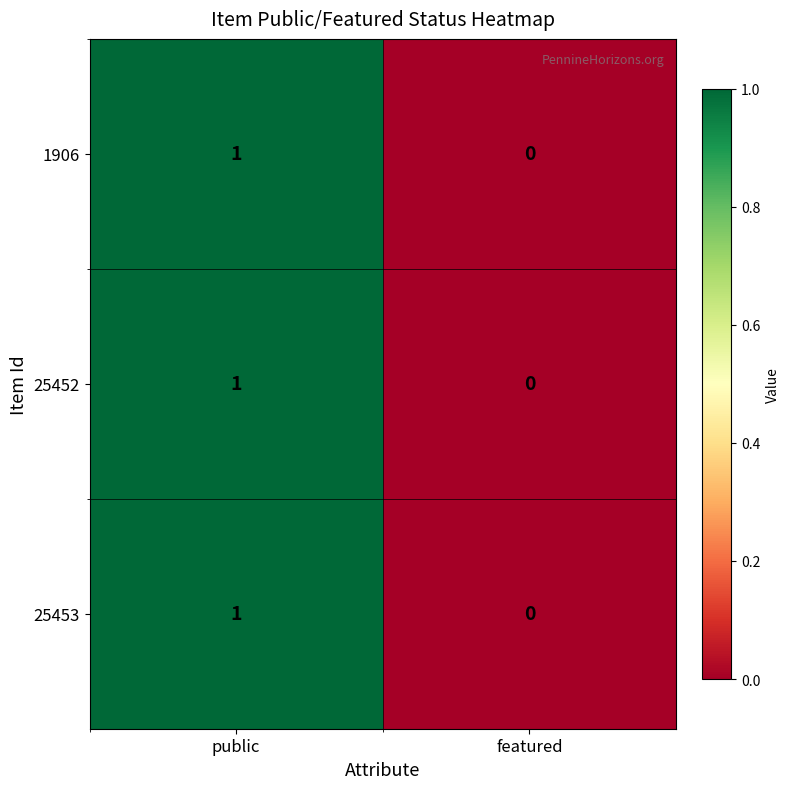

Rank the categories by 25452 value from highest to lowest.

public, featured